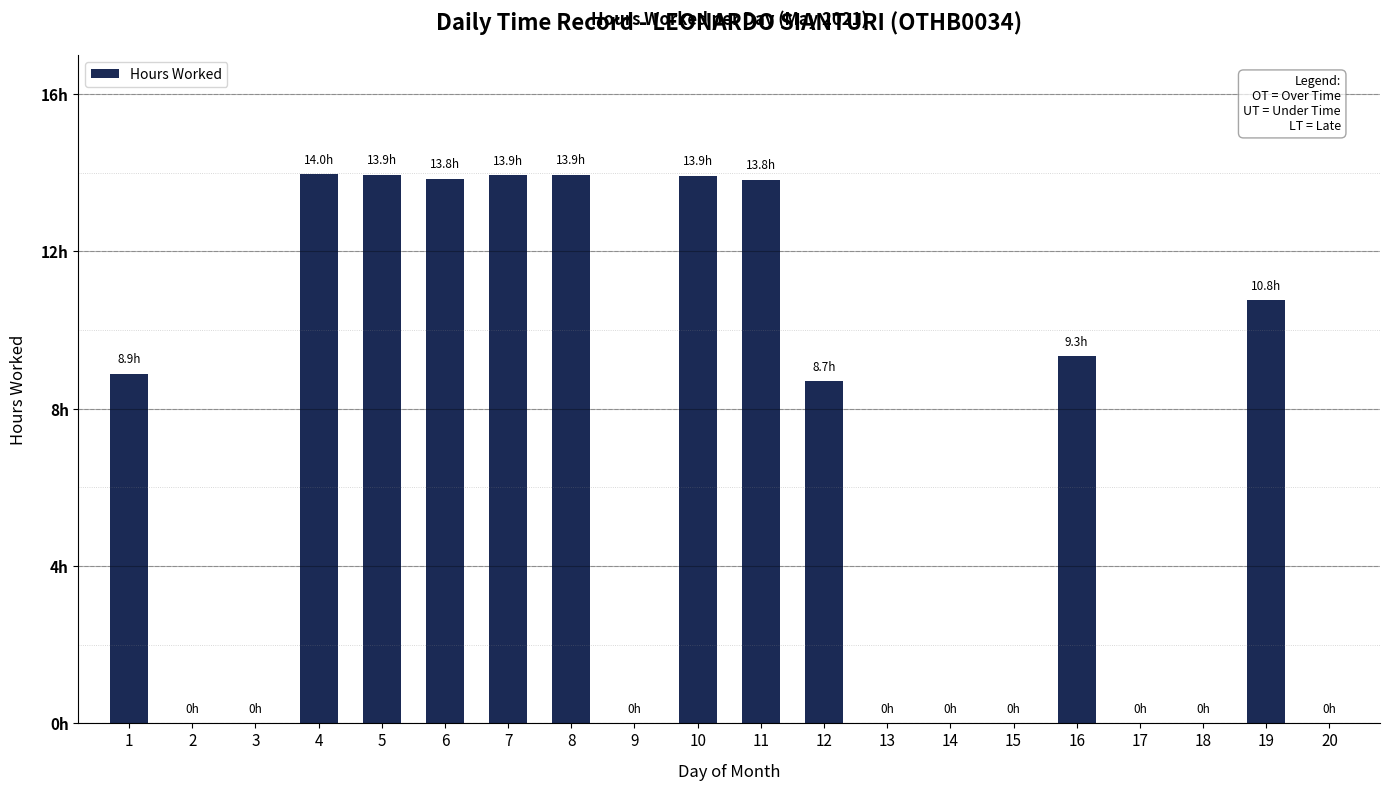

Does the chart contain any negative values?

No